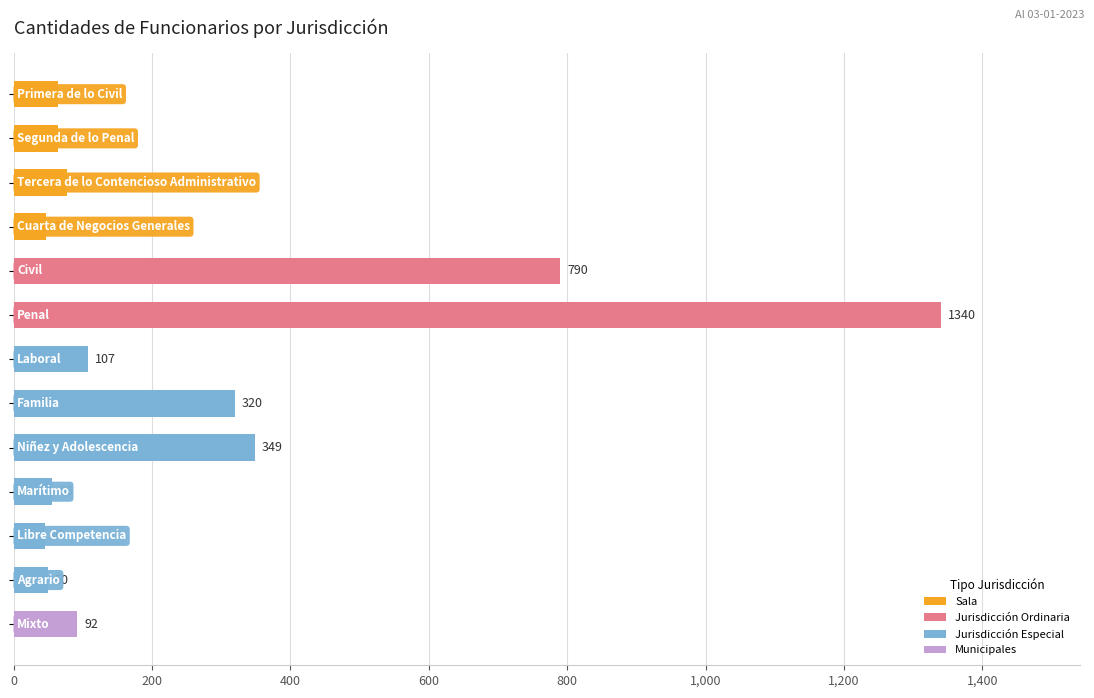

What is the average value?

262